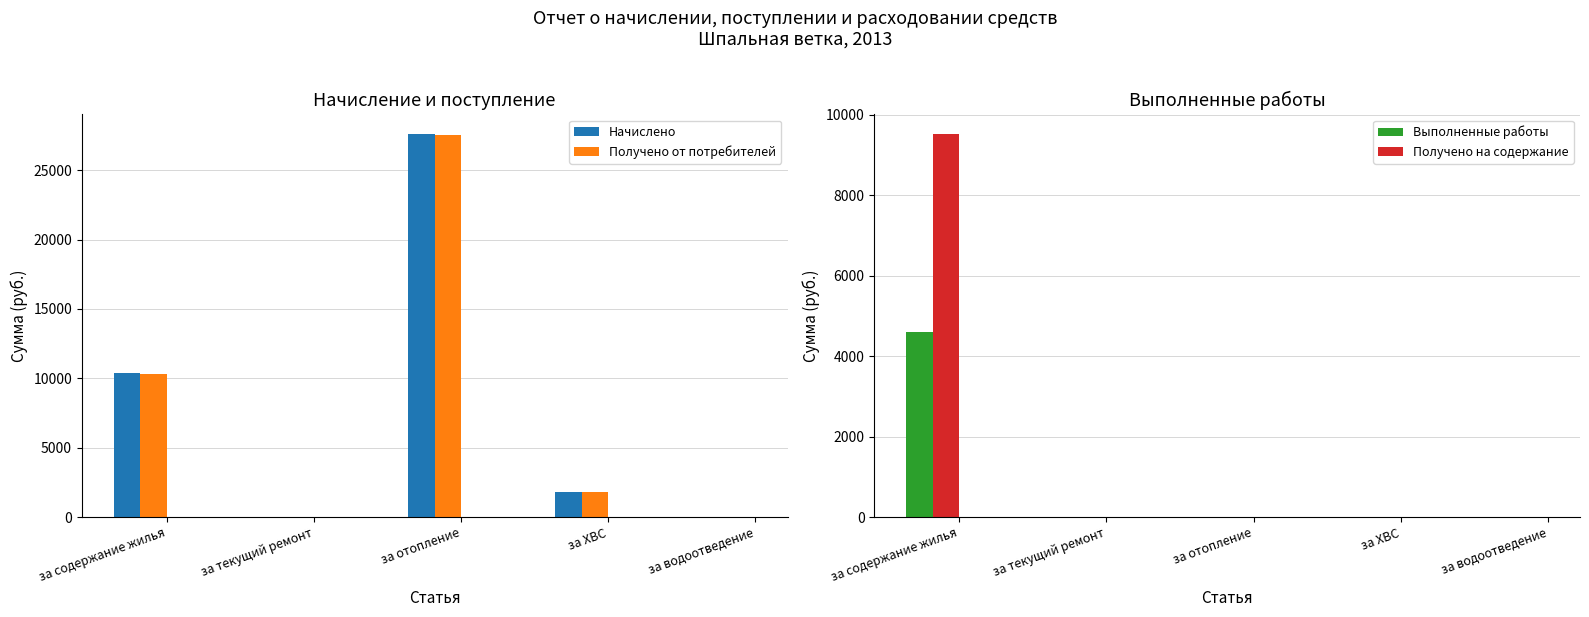

Reading left to right, list all the values displayed in this chart.

Начислено: за содержание жилья=10374.0	за текущий ремонт=0.0	за отопление=27635.3	за ХВС=1817.7	за водоотведение=0.0
Получено от потребителей: за содержание жилья=10329.0	за текущий ремонт=0.0	за отопление=27528.0	за ХВС=1813.6	за водоотведение=0.0
Выполненные работы: за содержание жилья=4598.9	за текущий ремонт=0.0	за отопление=0.0	за ХВС=0.0	за водоотведение=0.0
Получено на содержание: за содержание жилья=9535.6	за текущий ремонт=0.0	за отопление=0.0	за ХВС=0.0	за водоотведение=0.0